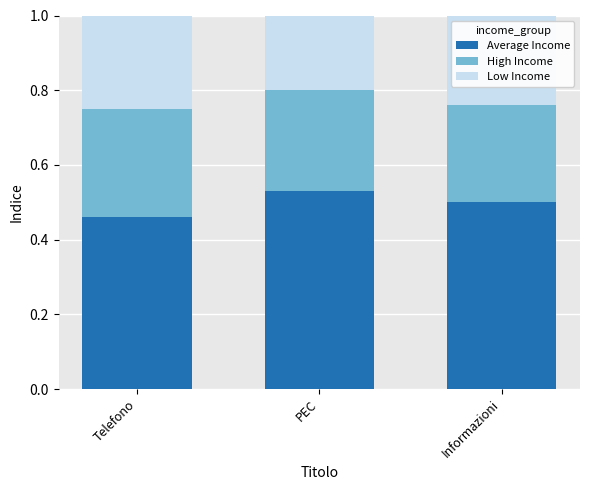

Is it true that Average Income equals 0.2 at PEC?

False